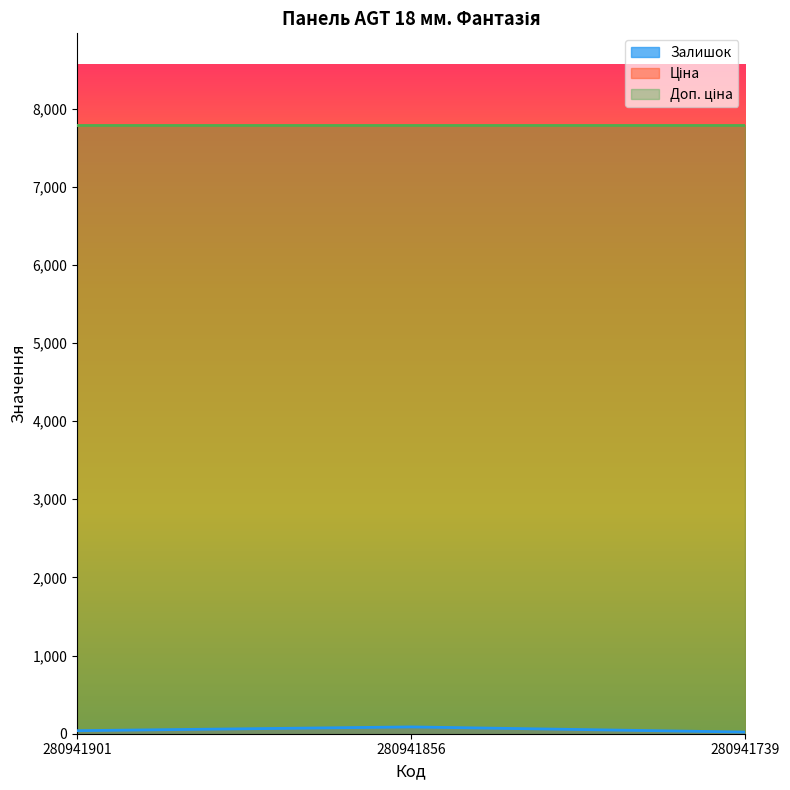

At how many categories does at least one series exceed 1474?

3